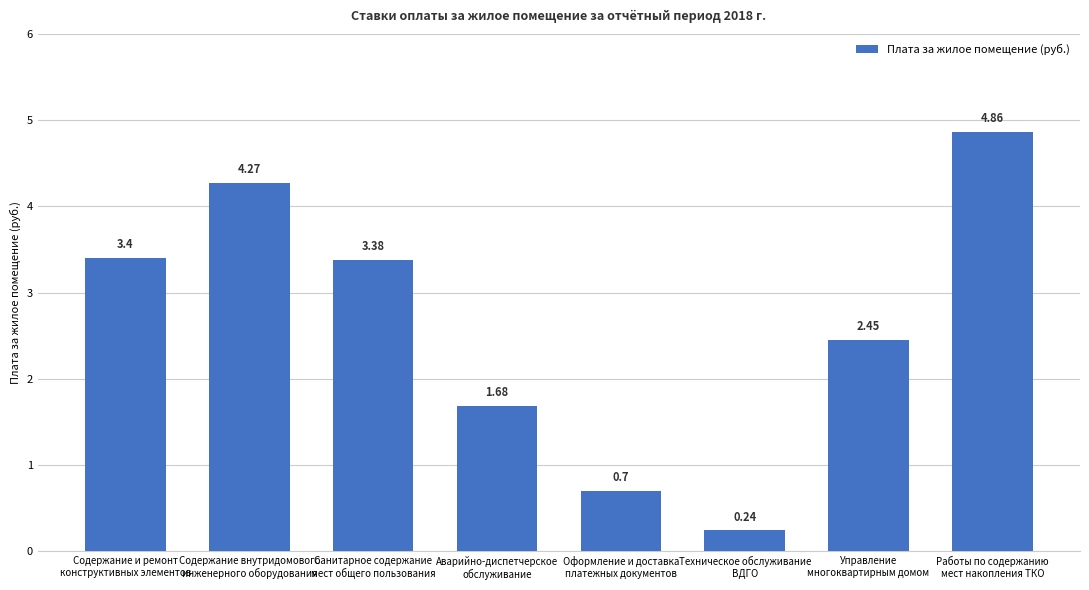

What position from the left is Санитарное содержание
мест общего пользования?

3